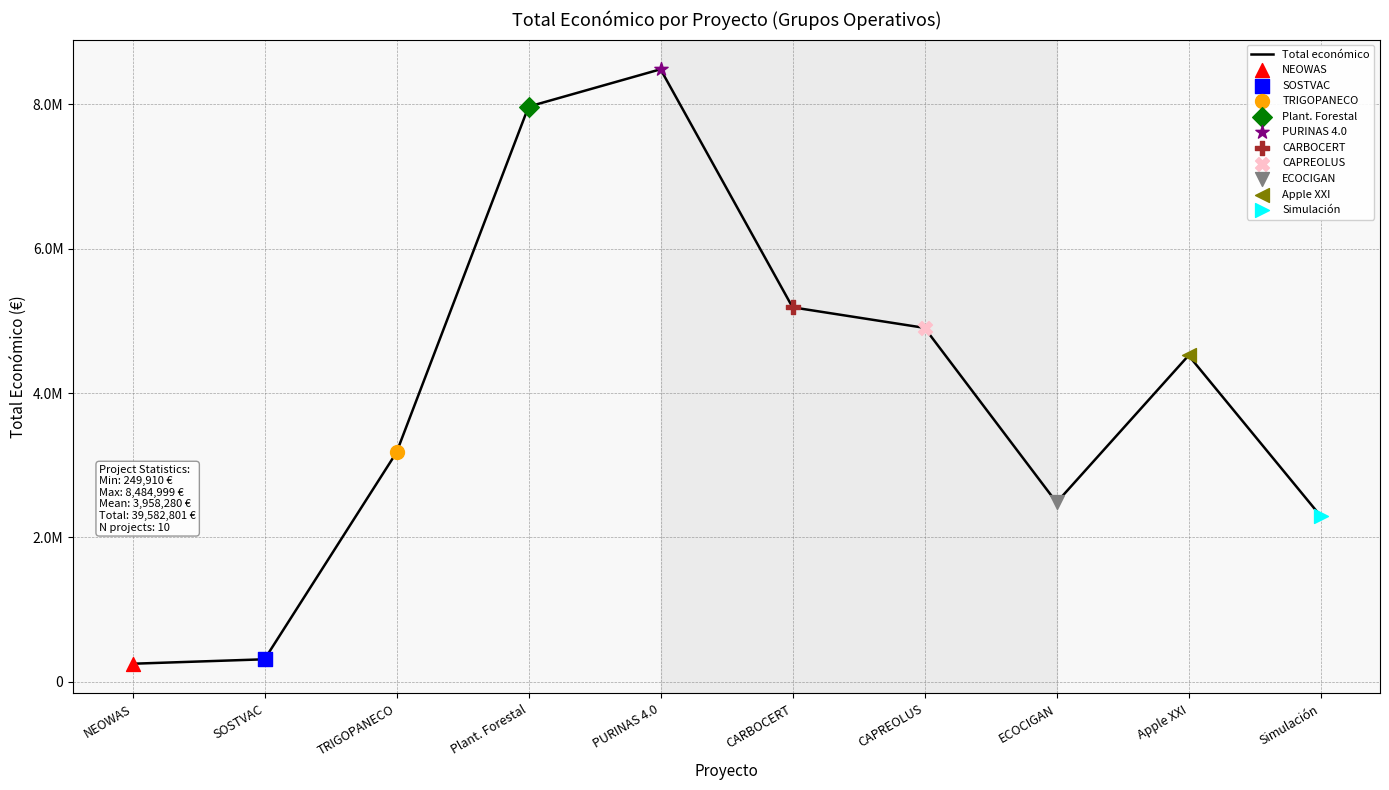

What is the ratio of the value at NEOWAS to the value at TRIGOPANECO?

0.1